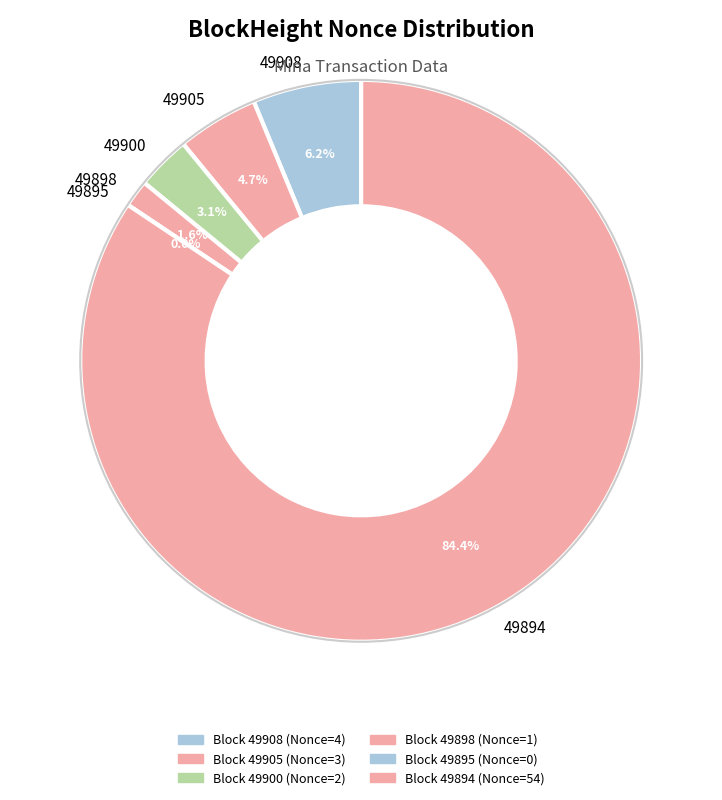

True or false: 49894 accounts for 84% of the total.

True